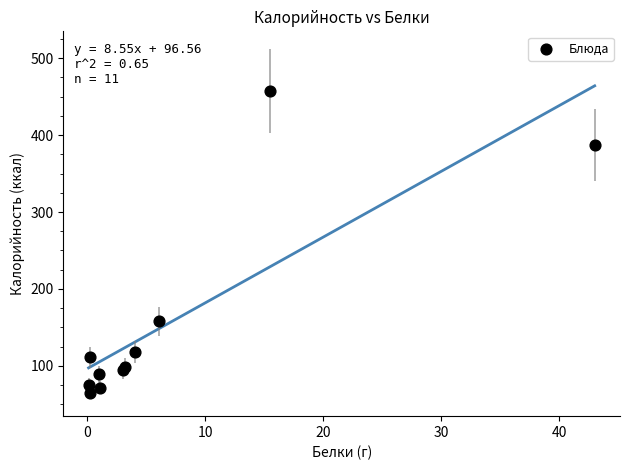

What Y value in the scatter plot is closest to 261?

157.8